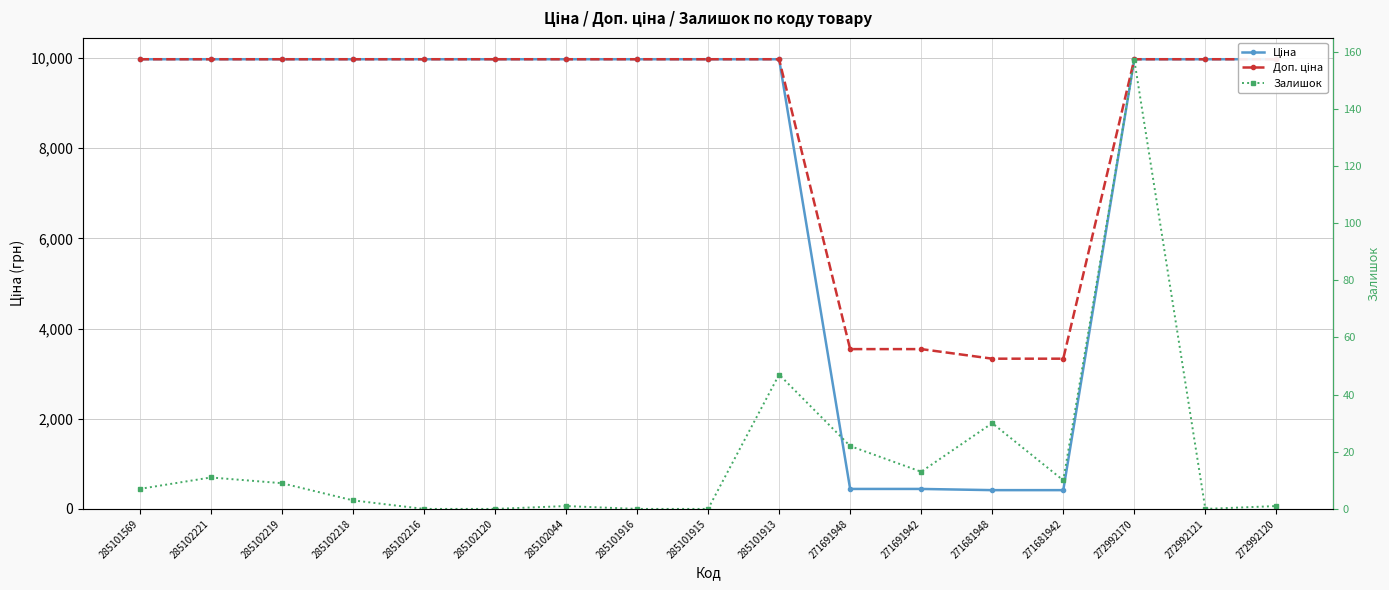

At 271691942, list the series in order from largest to smallest.

Доп. ціна, Ціна, Залишок